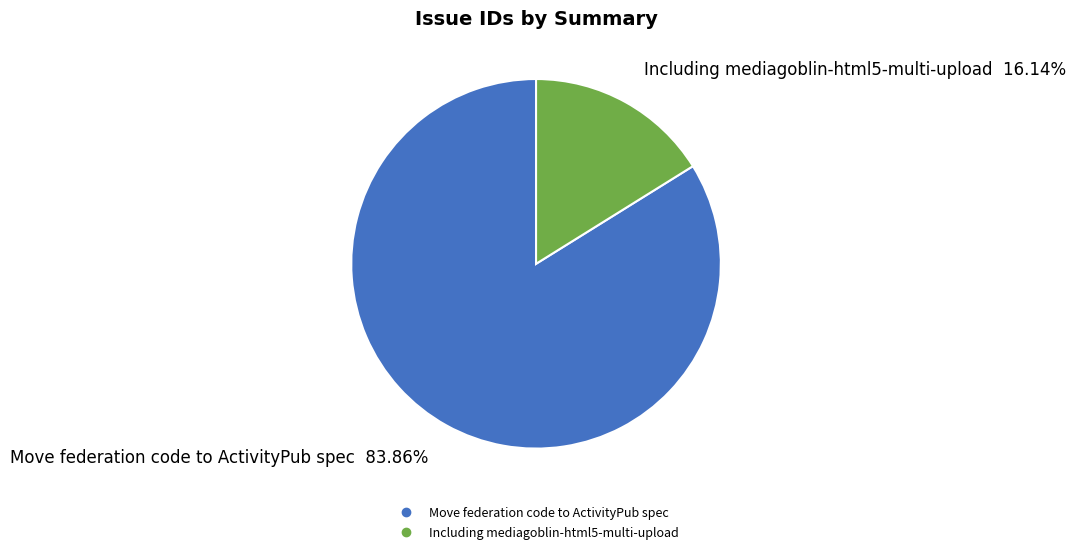

Which slice is the largest?

Move federation code to ActivityPub spec